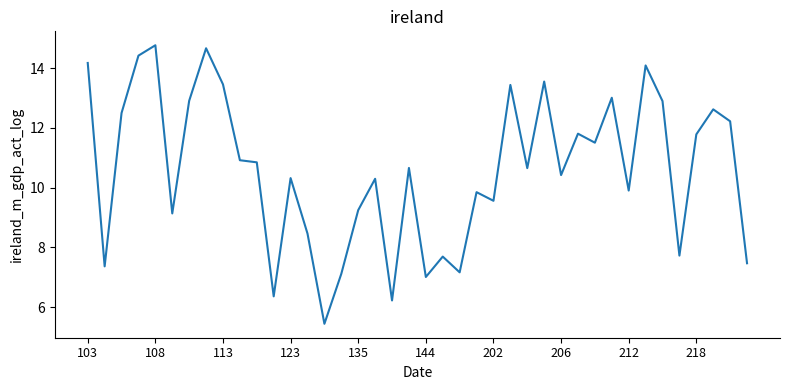

What is the maximum value shown in the chart?

14.8